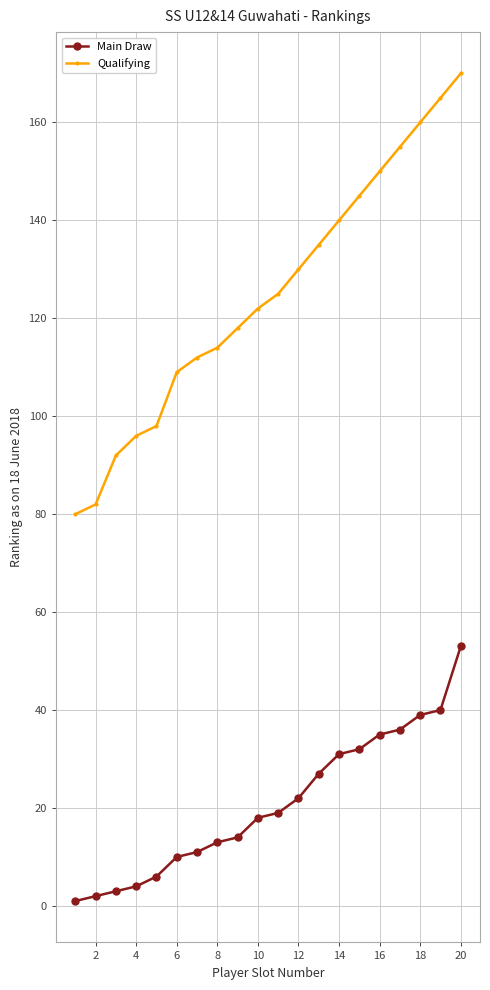

Which series has the largest range (max minus min)?

Qualifying